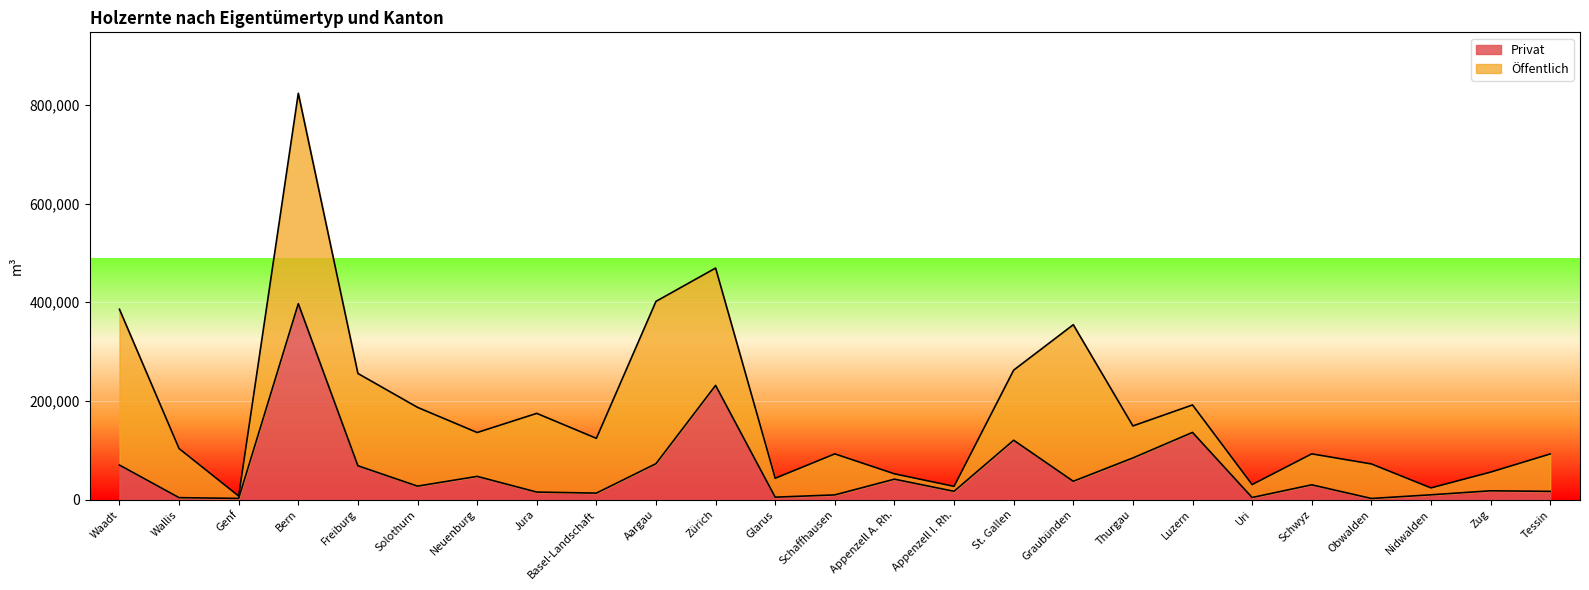

What is the total value across all series at Zürich?

469303